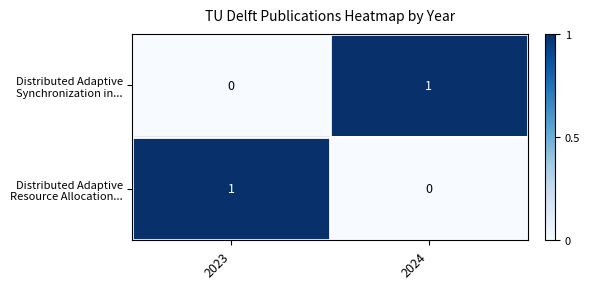

At which category is the sum across all series the highest?

2023